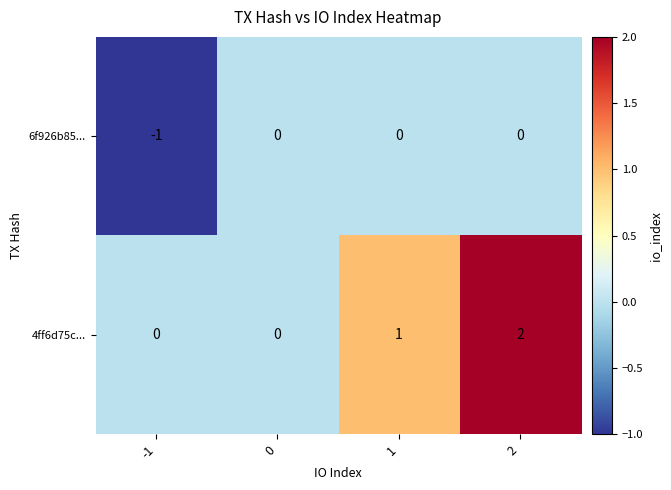

Which series has the largest range (max minus min)?

4ff6d75c...